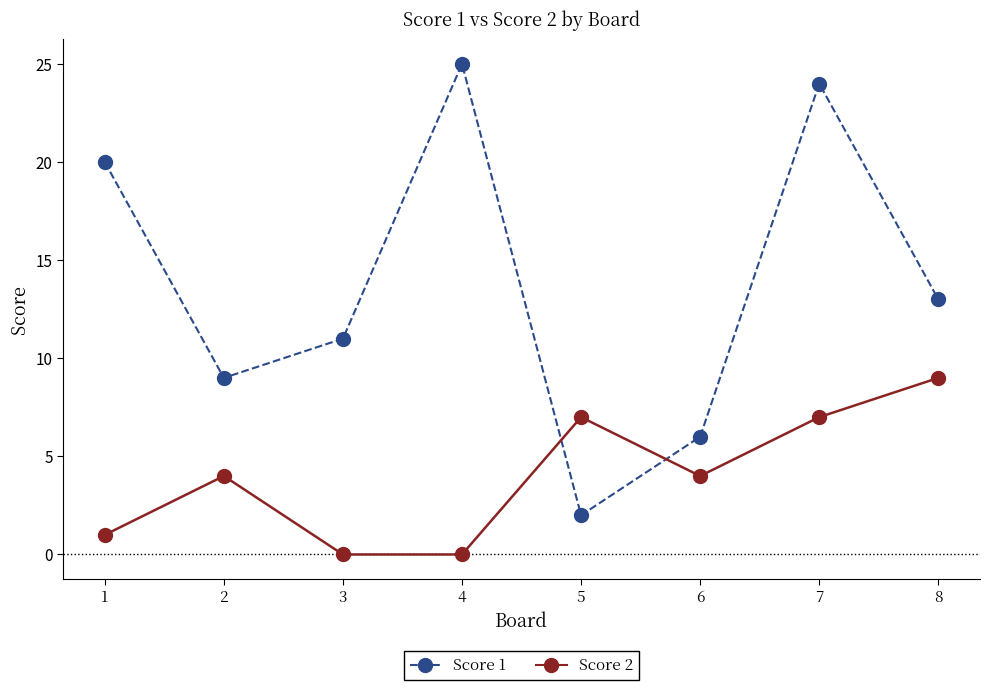

Between 1 and 5, which series saw the biggest shift?

Score 1